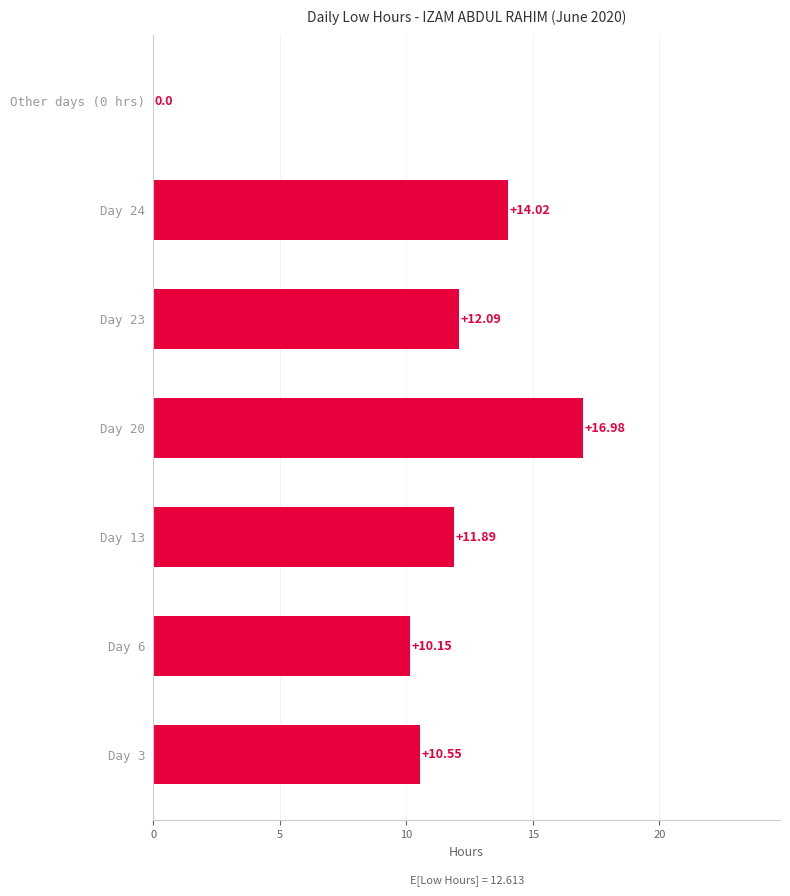

Does the chart contain stacked bars?

No